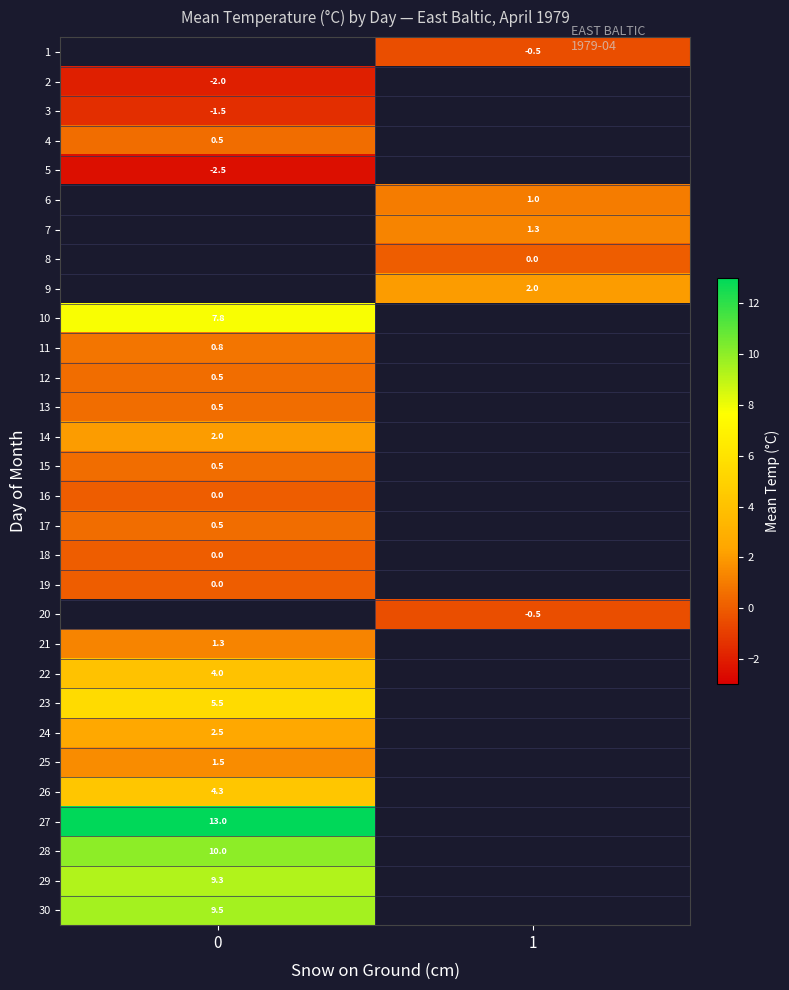

How many distinct data groups are displayed?

30